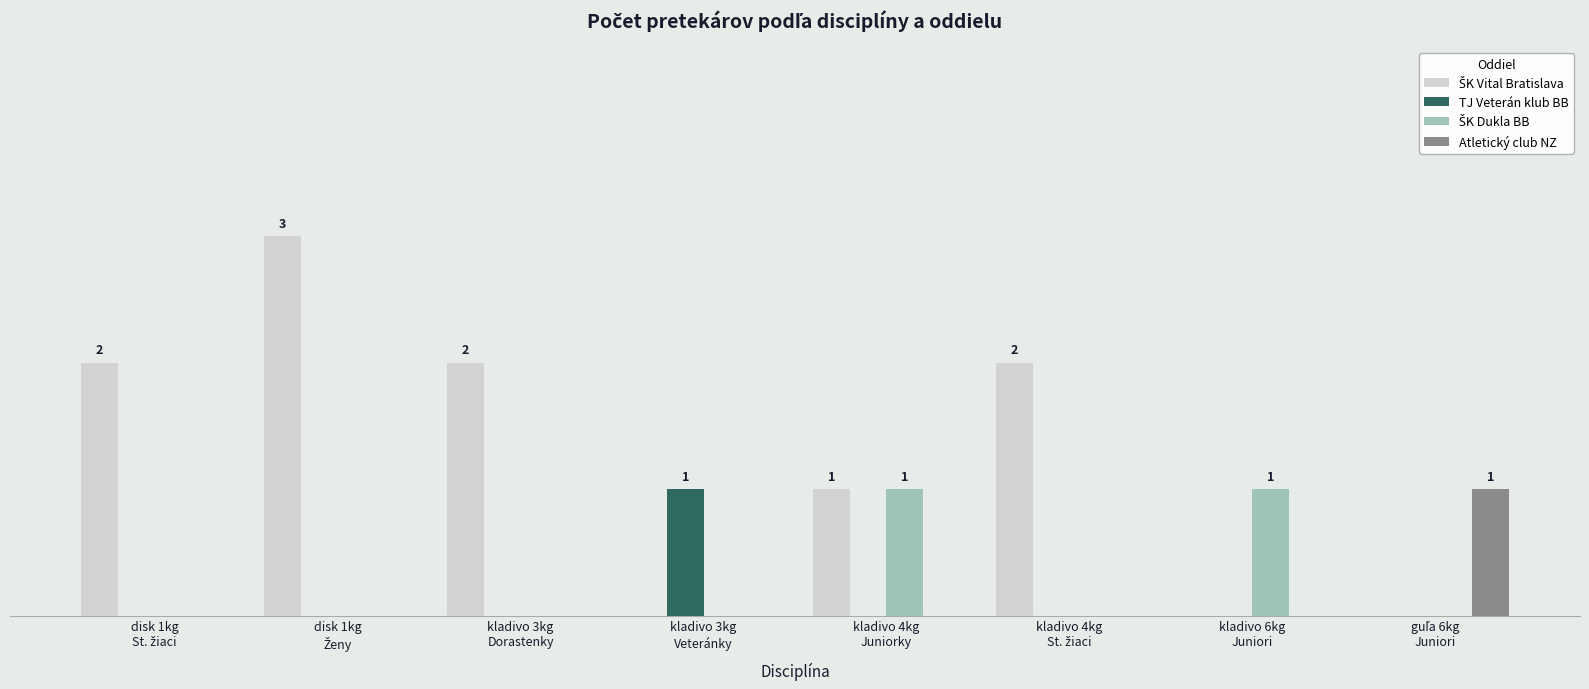

Are the bars horizontal?

No